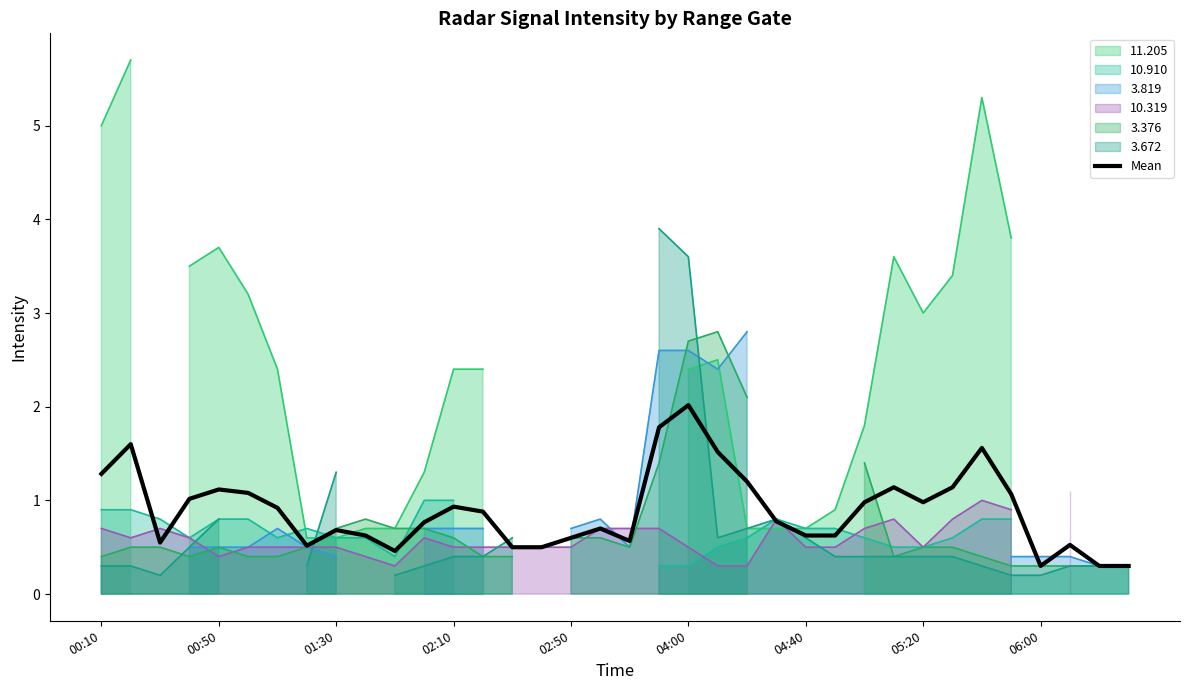

How many lines are shown in the chart?

1